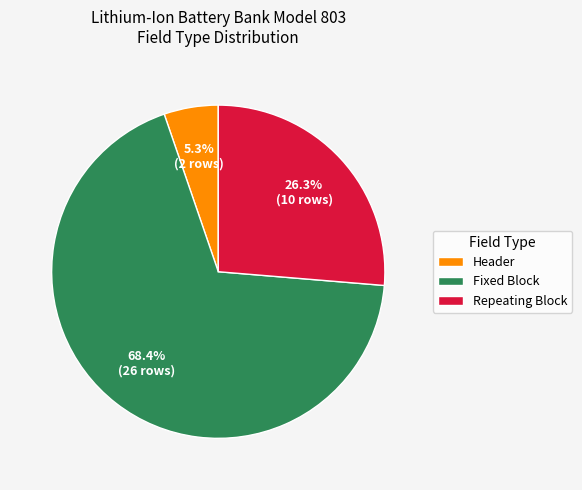

To the nearest percent, what percentage of the pie is Header?

5%